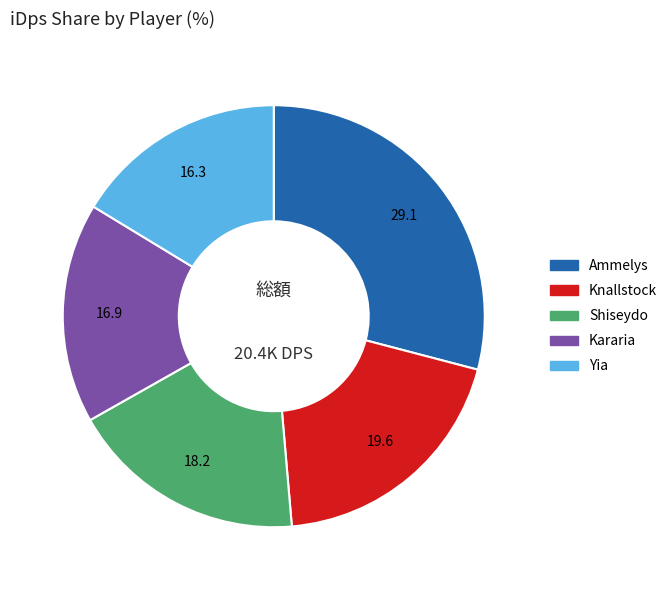

Which has a higher value, Ammelys or Kararia?

Ammelys